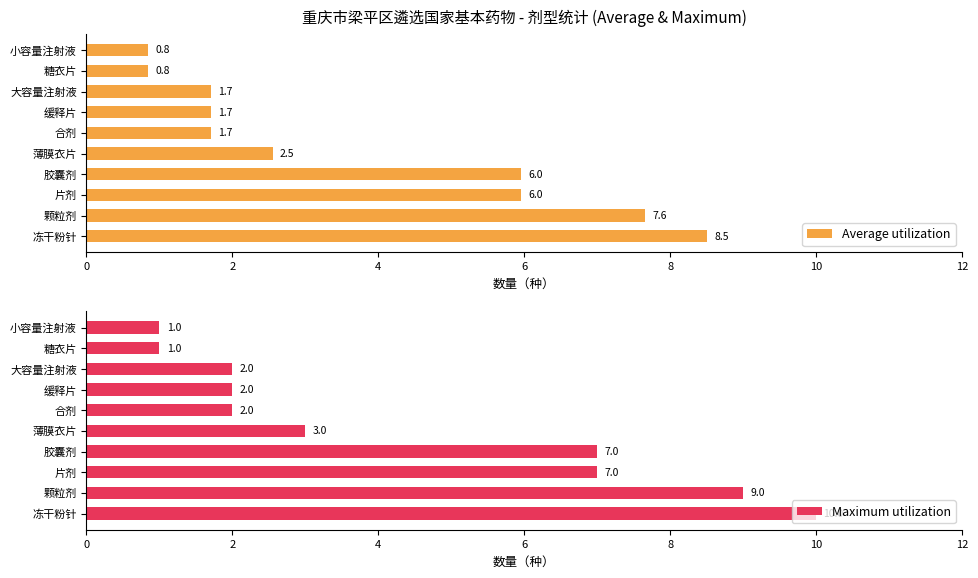

What is the difference between the second highest and minimum values in the Maximum utilization series?

8